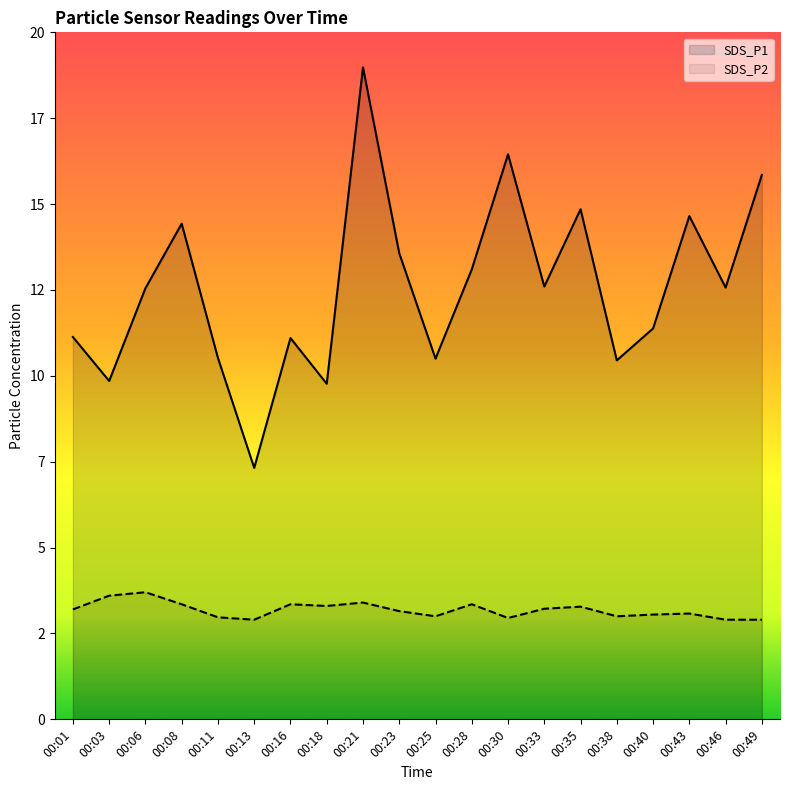

What are all the series names shown in the legend?

SDS_P1, SDS_P2